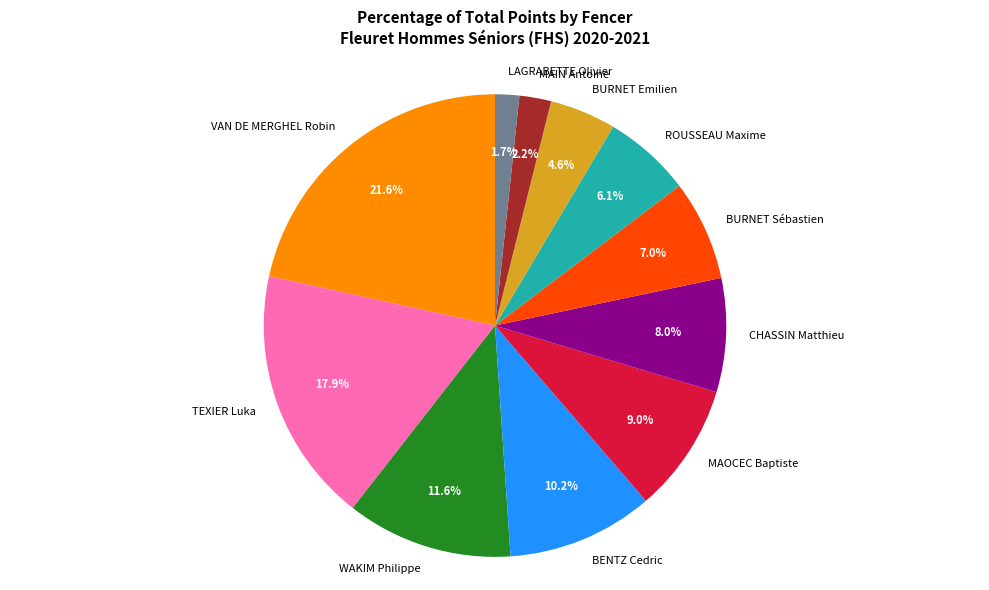

What is the ratio of the value at WAKIM Philippe to the value at TEXIER Luka?

0.6